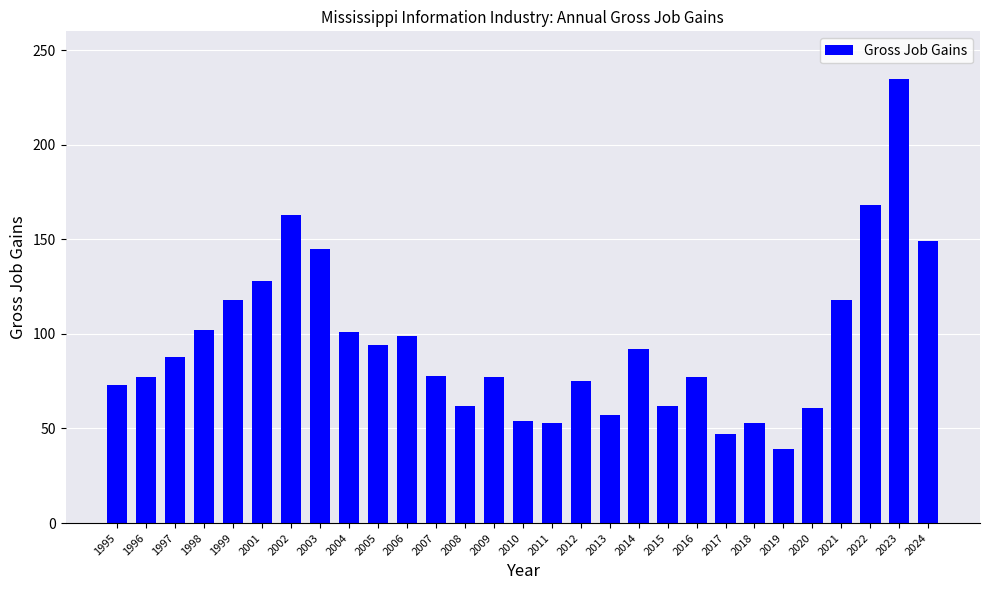

What is the change in value from 2012 to 2013?

-18